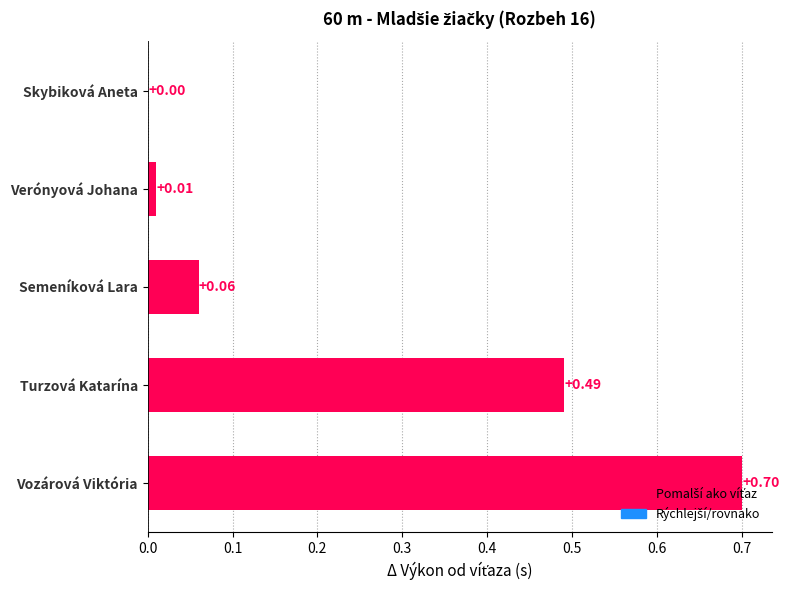

Where is the data nearest to the value 0?

Skybiková Aneta